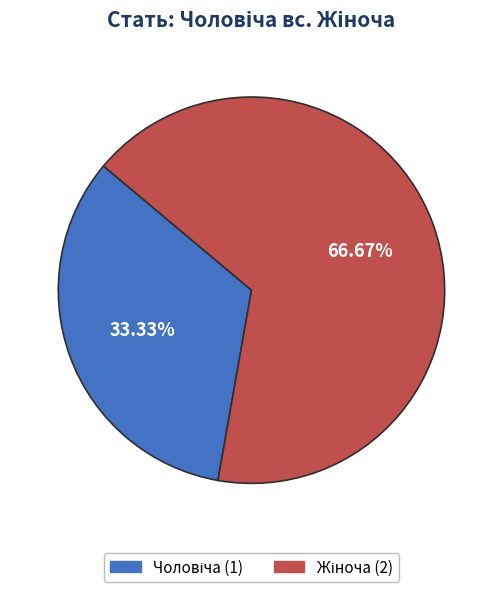

Does any single category account for the majority?

Yes